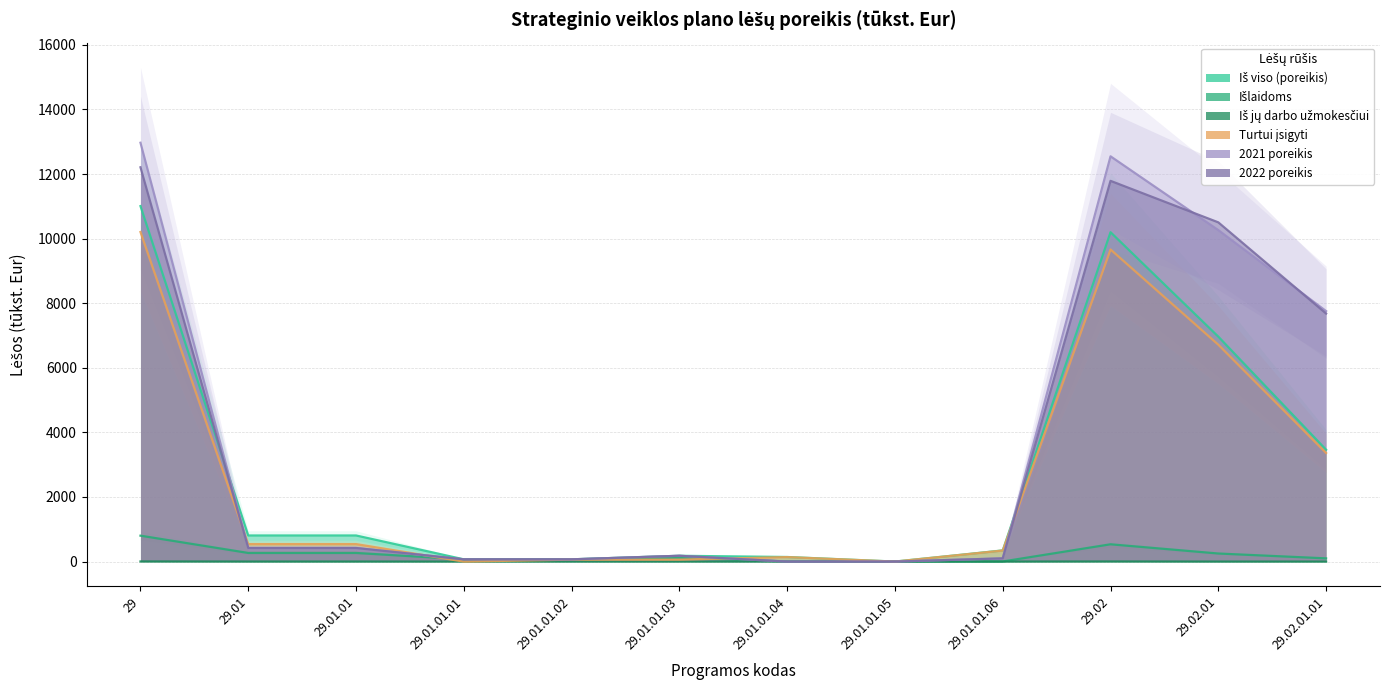

What is the average value of the 2021 poreikis series?

3733.2